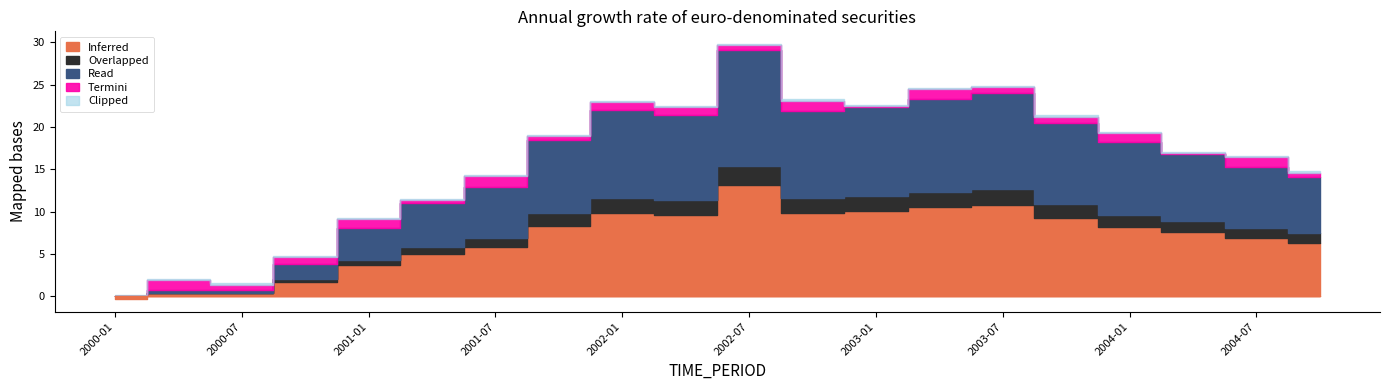

Reading left to right, list all the values displayed in this chart.

OBS_VALUE: 2000-01=-0.3	2000-04=0.7	2000-07=0.7	2000-10=3.8	2001-01=8.1	2001-04=11.1	2001-07=13.0	2001-10=18.5	2002-01=22.0	2002-04=21.4	2002-07=29.2	2002-10=21.9	2003-01=22.4	2003-04=23.4	2003-07=24.0	2003-10=20.5	2004-01=18.2	2004-04=16.8	2004-07=15.3	2004-10=14.1
Positive: 2000-01=0.0	2000-04=0.7	2000-07=0.7	2000-10=3.8	2001-01=8.1	2001-04=11.1	2001-07=13.0	2001-10=18.5	2002-01=22.0	2002-04=21.4	2002-07=29.2	2002-10=21.9	2003-01=22.4	2003-04=23.4	2003-07=24.0	2003-10=20.5	2004-01=18.2	2004-04=16.8	2004-07=15.3	2004-10=14.1
Negative: 2000-01=-0.3	2000-04=0.0	2000-07=0.0	2000-10=0.0	2001-01=0.0	2001-04=0.0	2001-07=0.0	2001-10=0.0	2002-01=0.0	2002-04=0.0	2002-07=0.0	2002-10=0.0	2003-01=0.0	2003-04=0.0	2003-07=0.0	2003-10=0.0	2004-01=0.0	2004-04=0.0	2004-07=0.0	2004-10=0.0